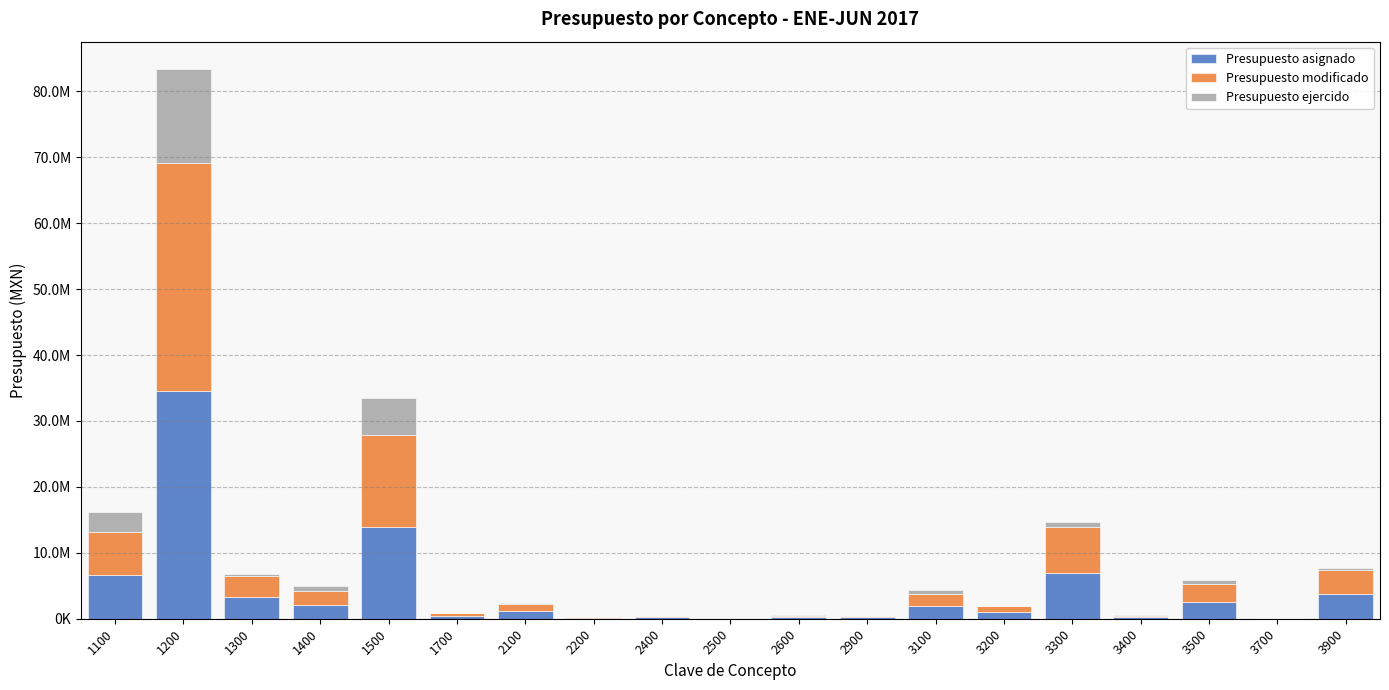

Are the bars grouped side by side (vs. stacked)?

No